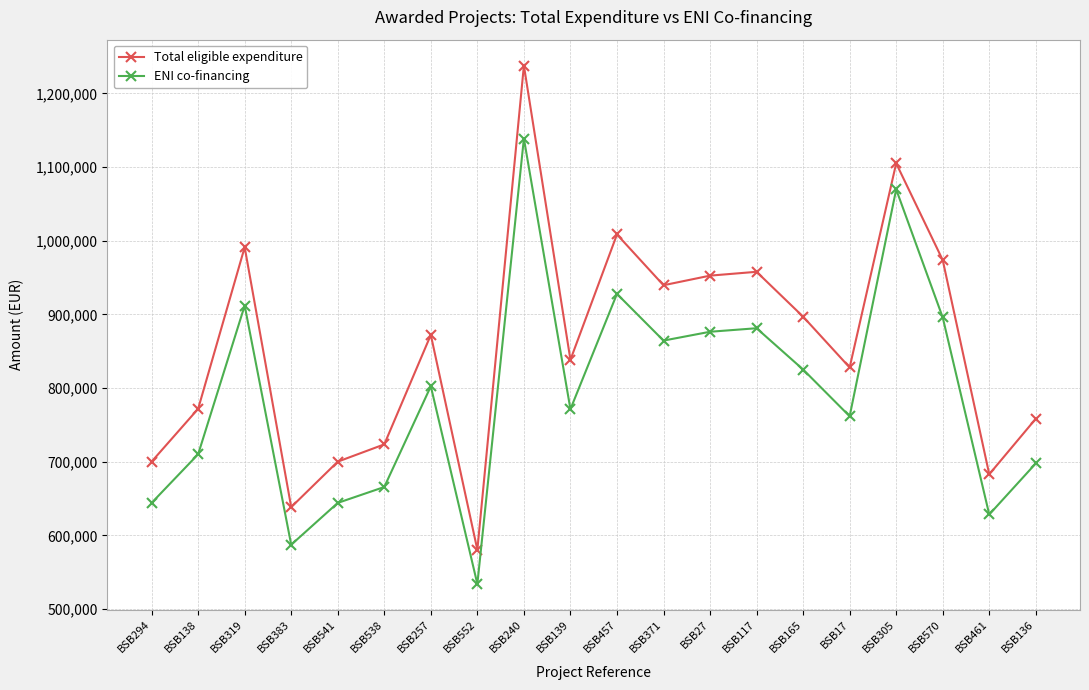

What is the difference between the Total eligible expenditure values at BSB305 and BSB457?

96584.0